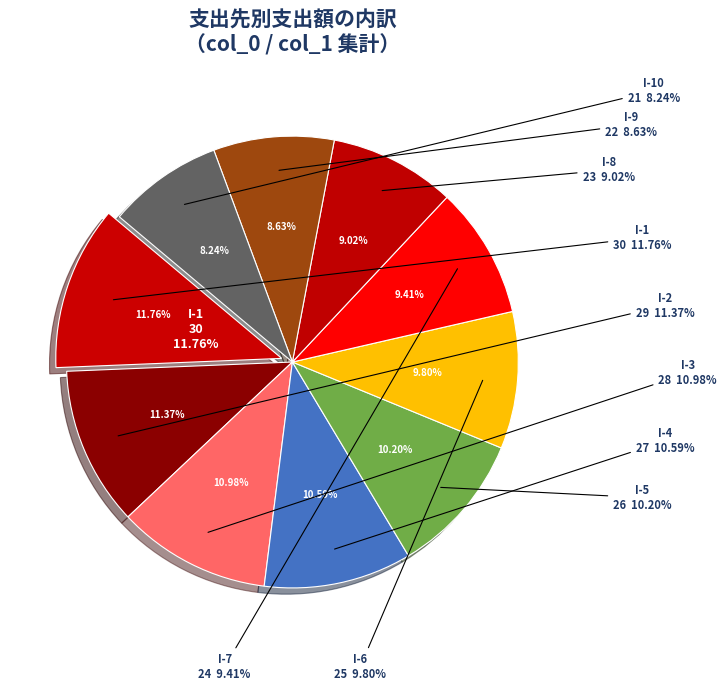

To the nearest percent, what percentage of the pie is I-5?

10%